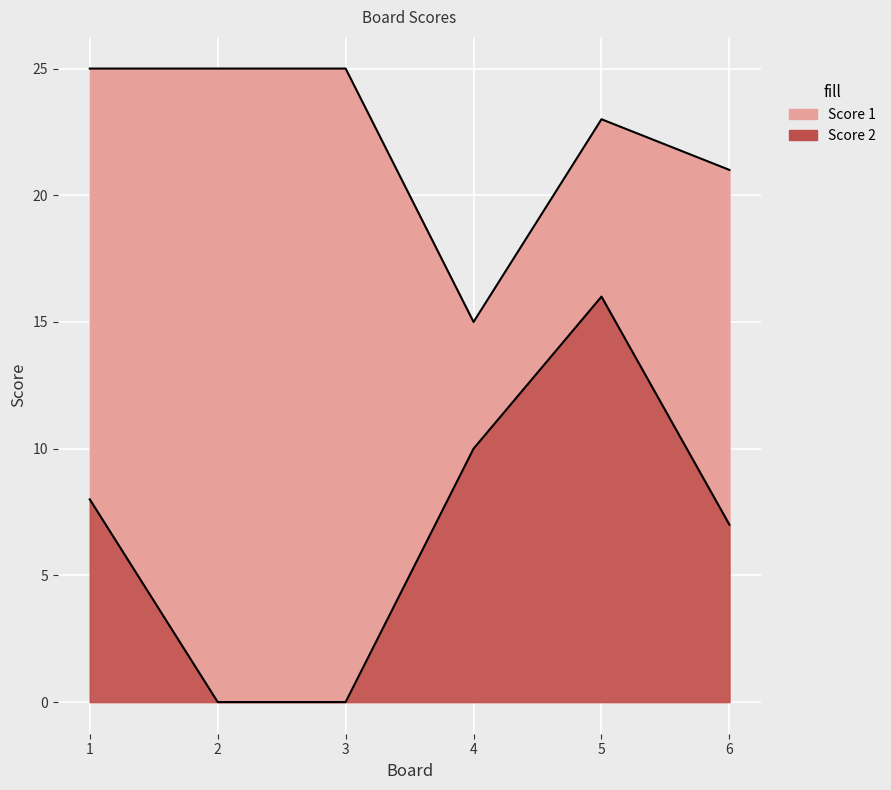

At which label does Score 2 reach its peak?

5